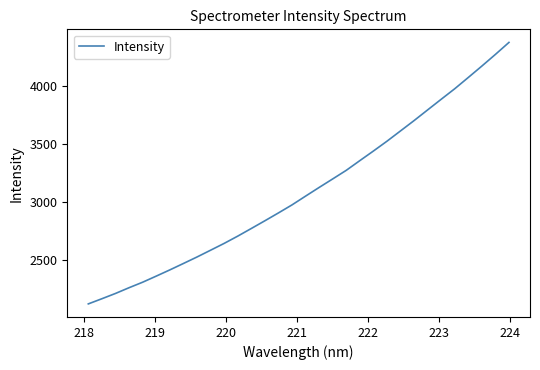

What is the minimum value shown in the chart?

2116.9